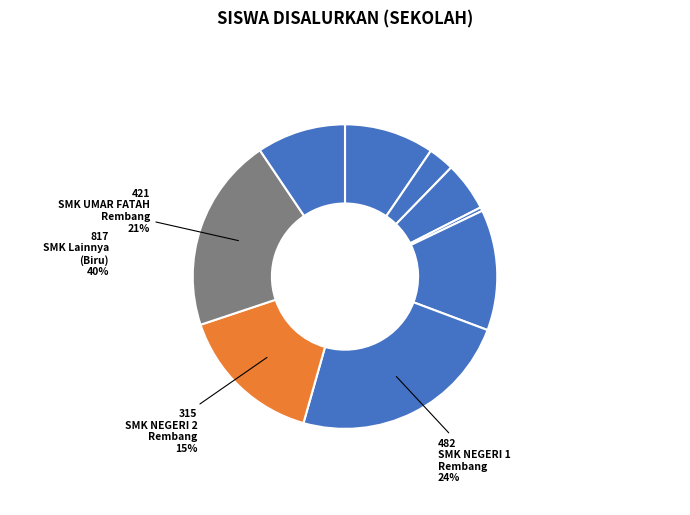

Which category has the smallest portion of the pie?

SMK MA`ARIF NU PASINAUNAN AGUNG REMBANG